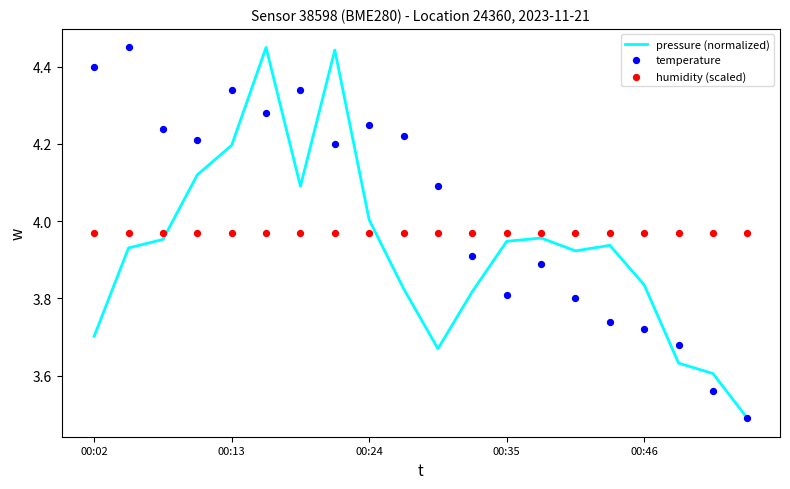

Which series contains the highest Y value?

pressure (normalized)